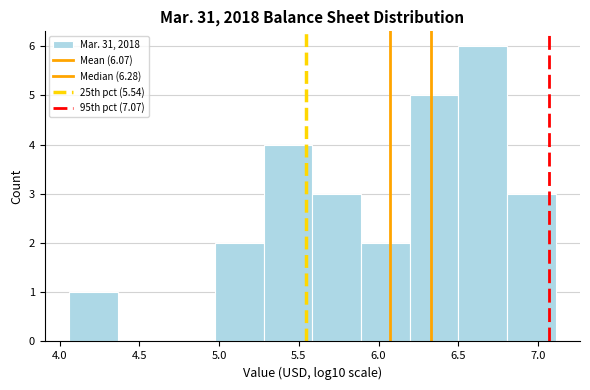

Reading left to right, list every bar in this chart as the range it spans on the x-axis followed by its height. Neither the bar edges nor the heights are printed on the chart, so give them approximately, as read against the axes.

4.05 to 4.35: 1
4.35 to 4.65: 0
4.65 to 4.95: 0
4.95 to 5.30: 2
5.30 to 5.60: 4
5.60 to 5.90: 3
5.90 to 6.20: 2
6.20 to 6.50: 5
6.50 to 6.80: 6
6.80 to 7.10: 3